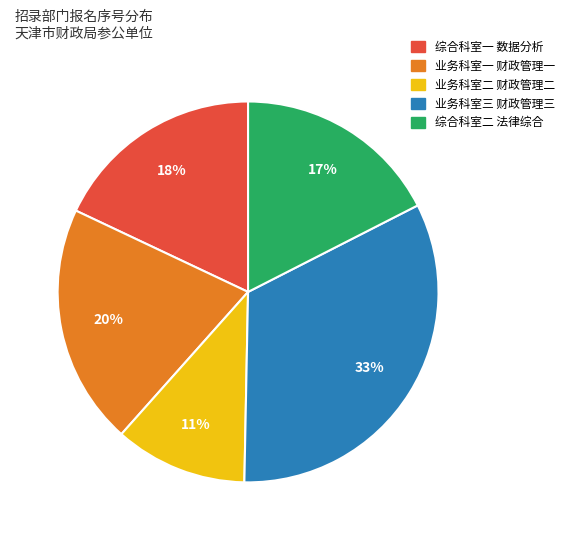

Is there a majority slice in this chart?

No